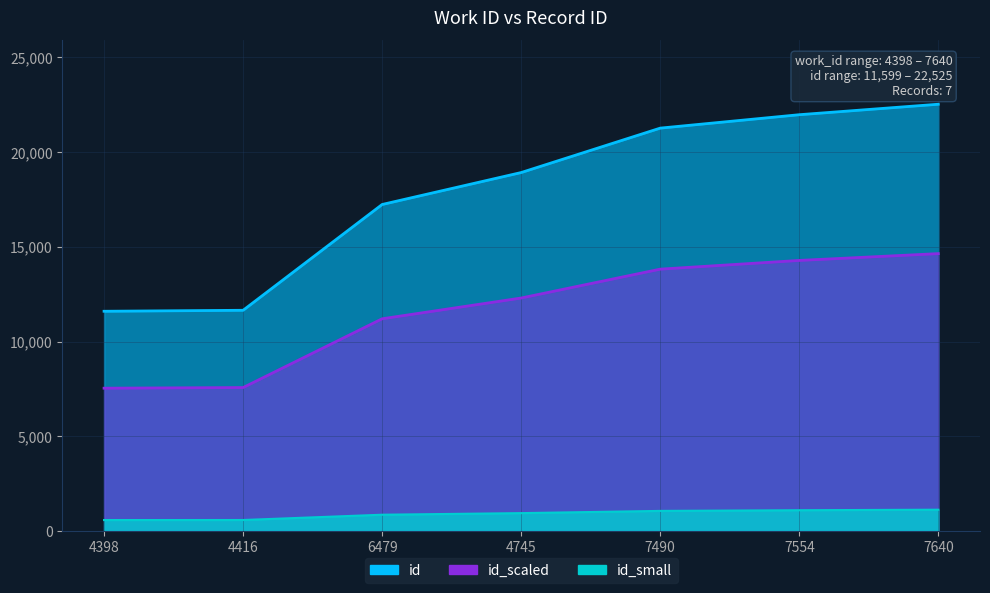

Reading left to right, transcribe all the data shown in this chart.

4398=11599	4416=11651	6479=17234	4745=18920	7490=21264	7554=21972	7640=22525